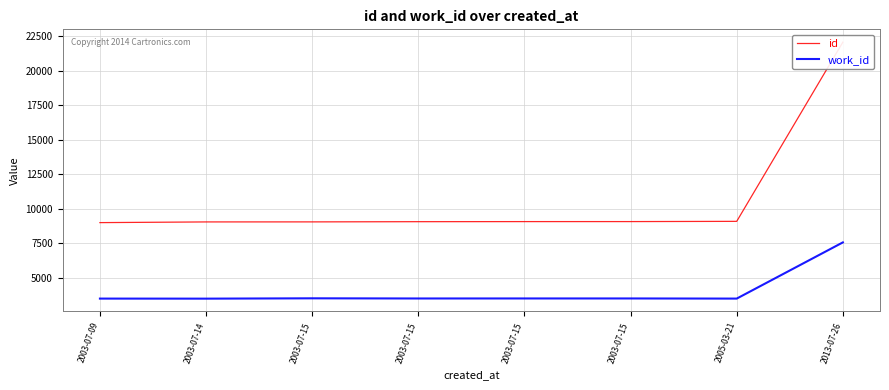

What is the value of the work_id point at the 8th from the left?

7576